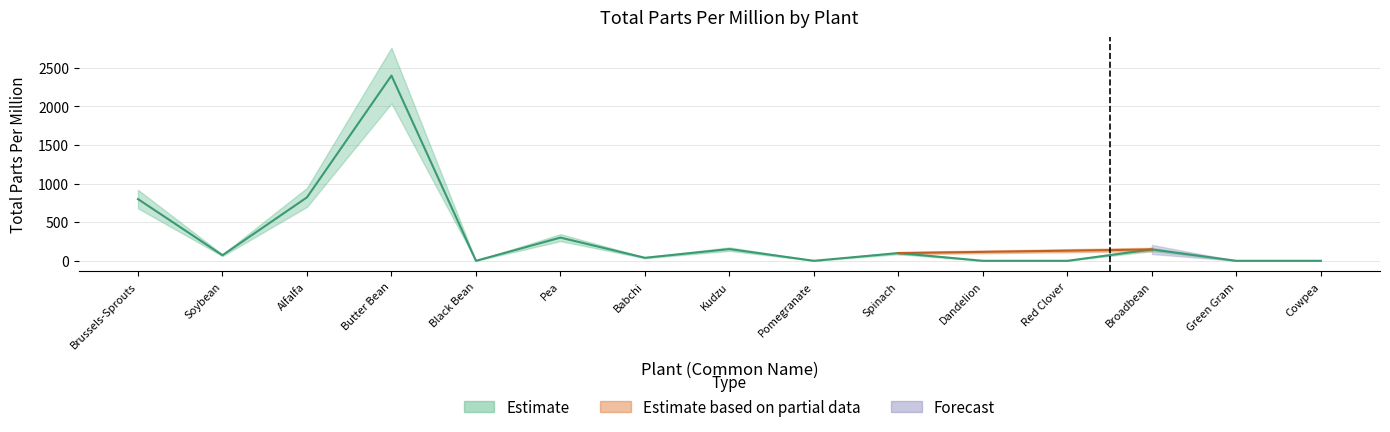

What are all the series names shown in the legend?

Estimate, Estimate based on partial data, Forecast